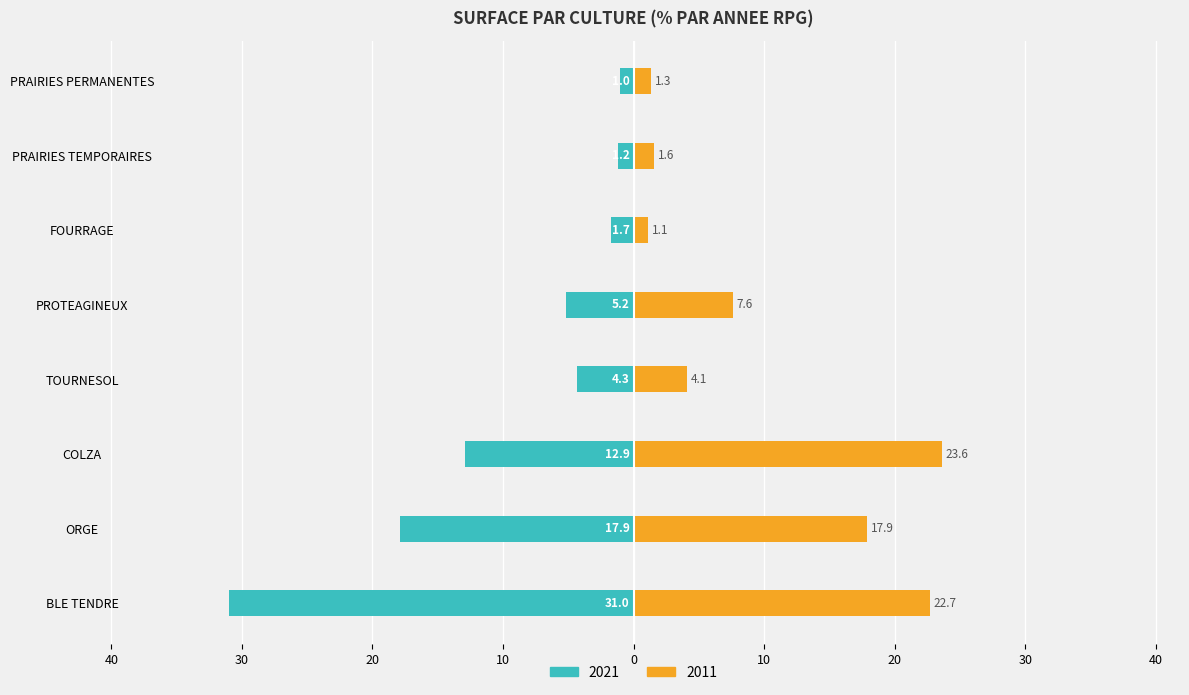

How many series are shown in this chart?

2